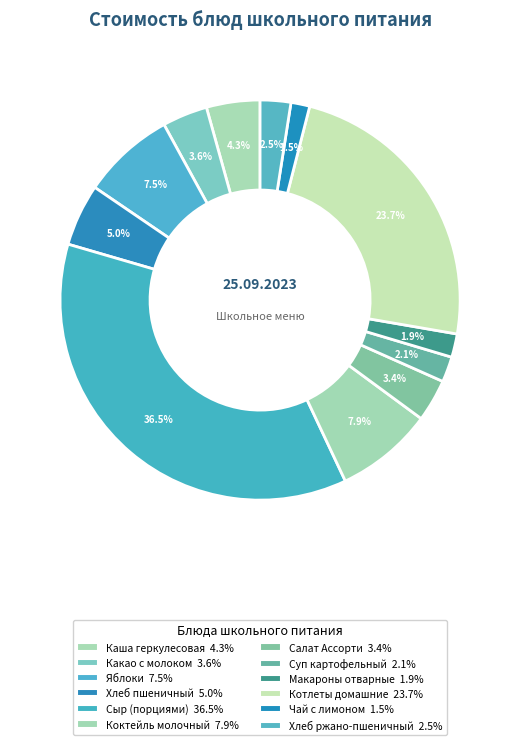

Rank the categories by value from highest to lowest.

Сыр (порциями), Котлеты домашние, Коктейль молочный, Яблоки, Хлеб пшеничный, Каша геркулесовая, Какао с молоком, Салат Ассорти, Хлеб ржано-пшеничный, Суп картофельный, Макароны отварные, Чай с лимоном